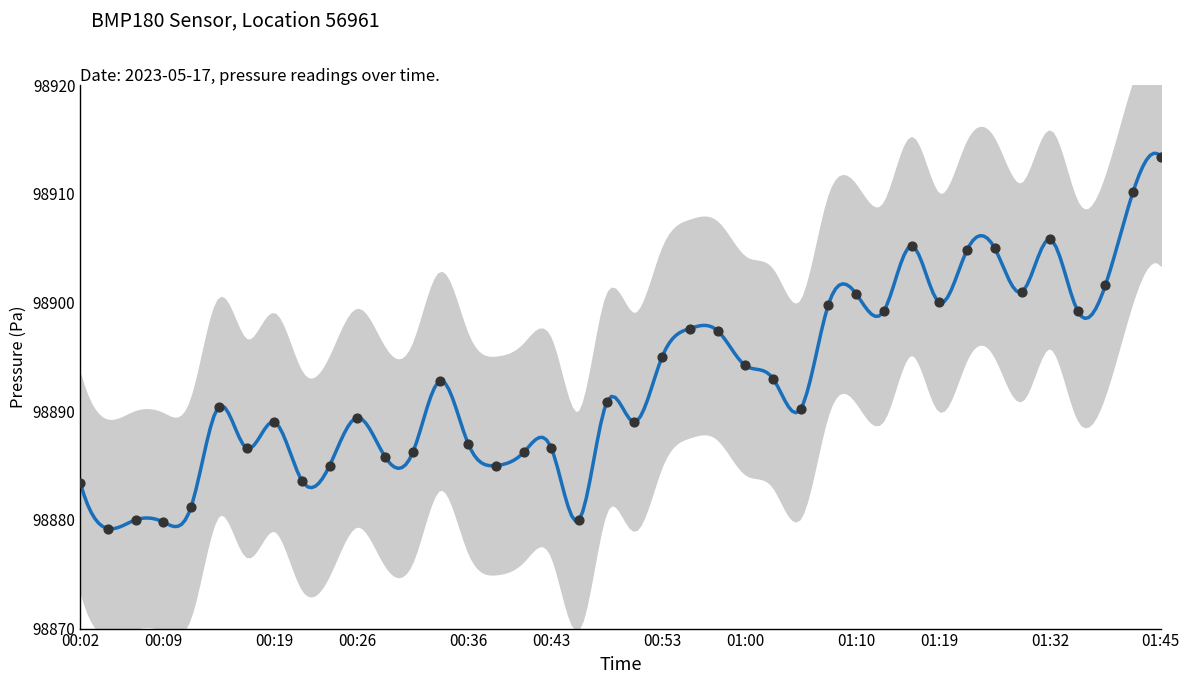

What is the change in value from 00:06 to 01:27?

+25.0